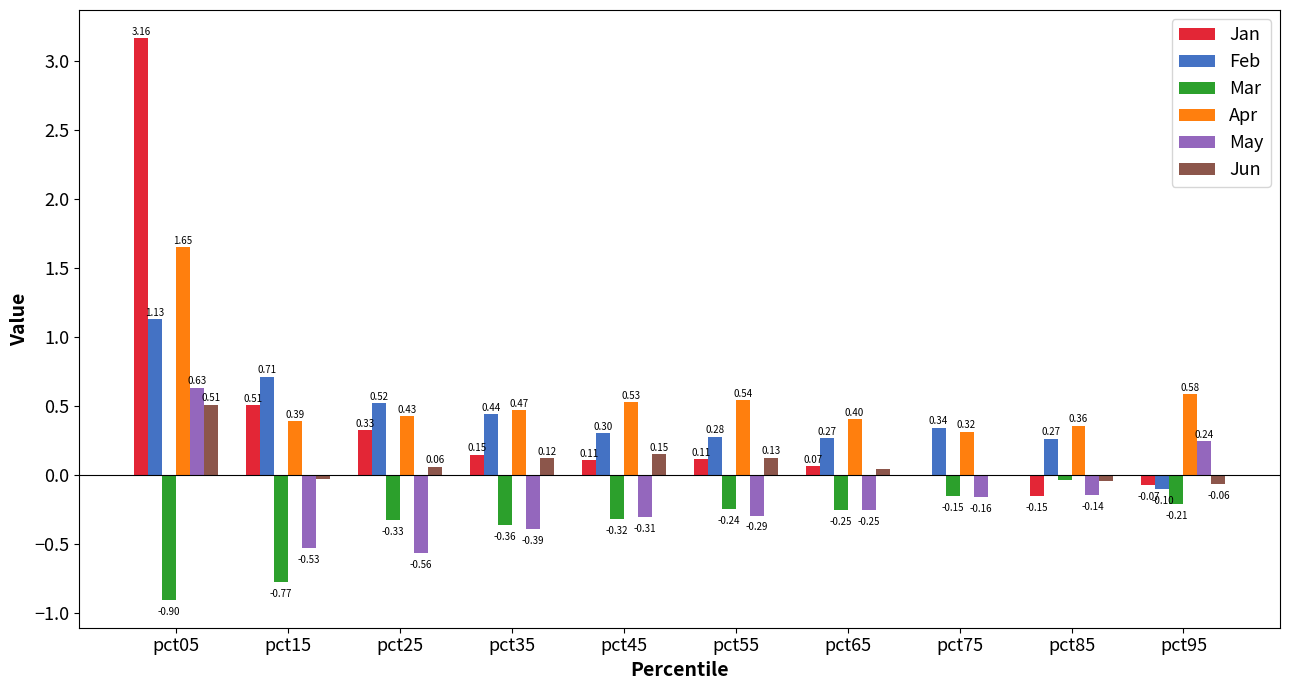

Between pct45 and pct65, which series saw the biggest shift?

Apr